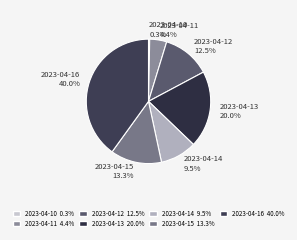

To the nearest percent, what is the average slice percentage?

14%